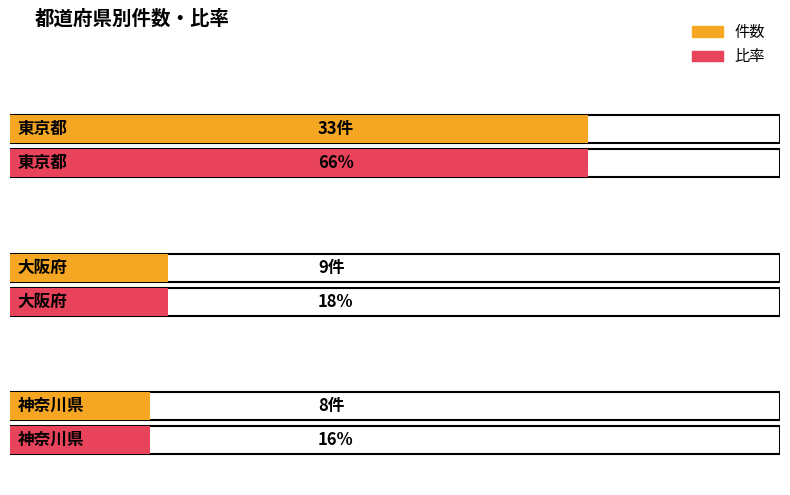

What is the label of the 1st bar from the left?

東京都